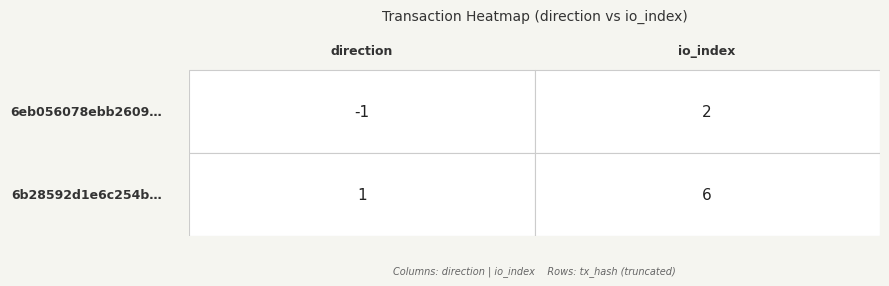

What is the sum of the 6eb056078ebb260930ed1082d0aab3a3d741cbc values at 1 and -1?

1